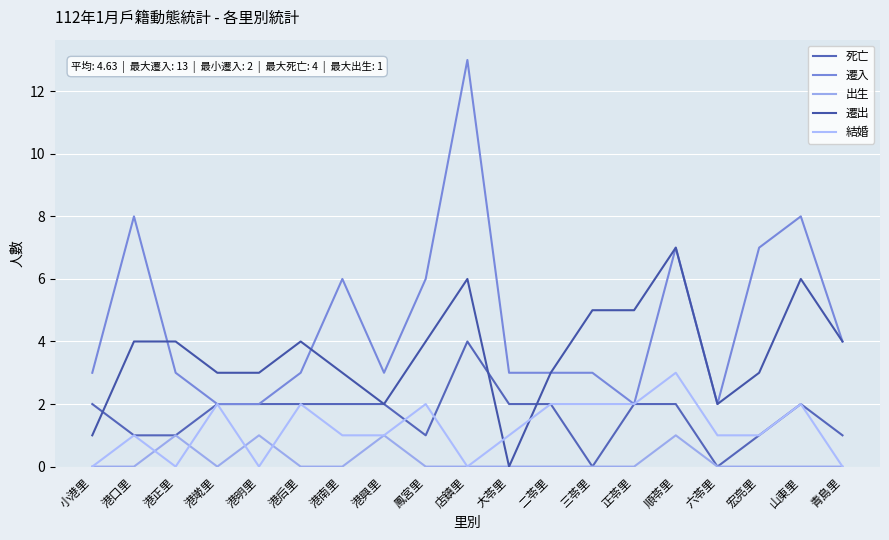

Between which two adjacent categories do 結婚 and 出生 first intersect?

港口里 and 港正里